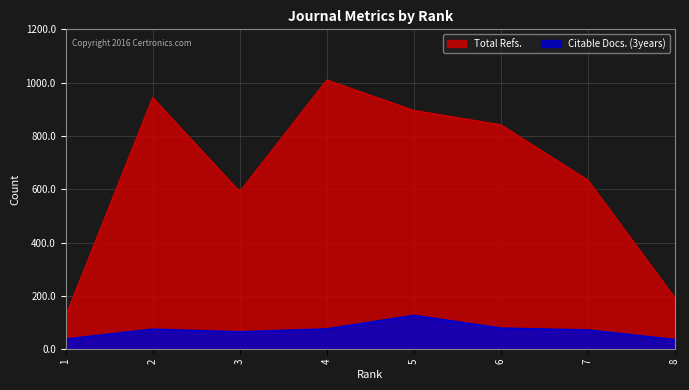

What is the maximum value shown in the chart?

1010